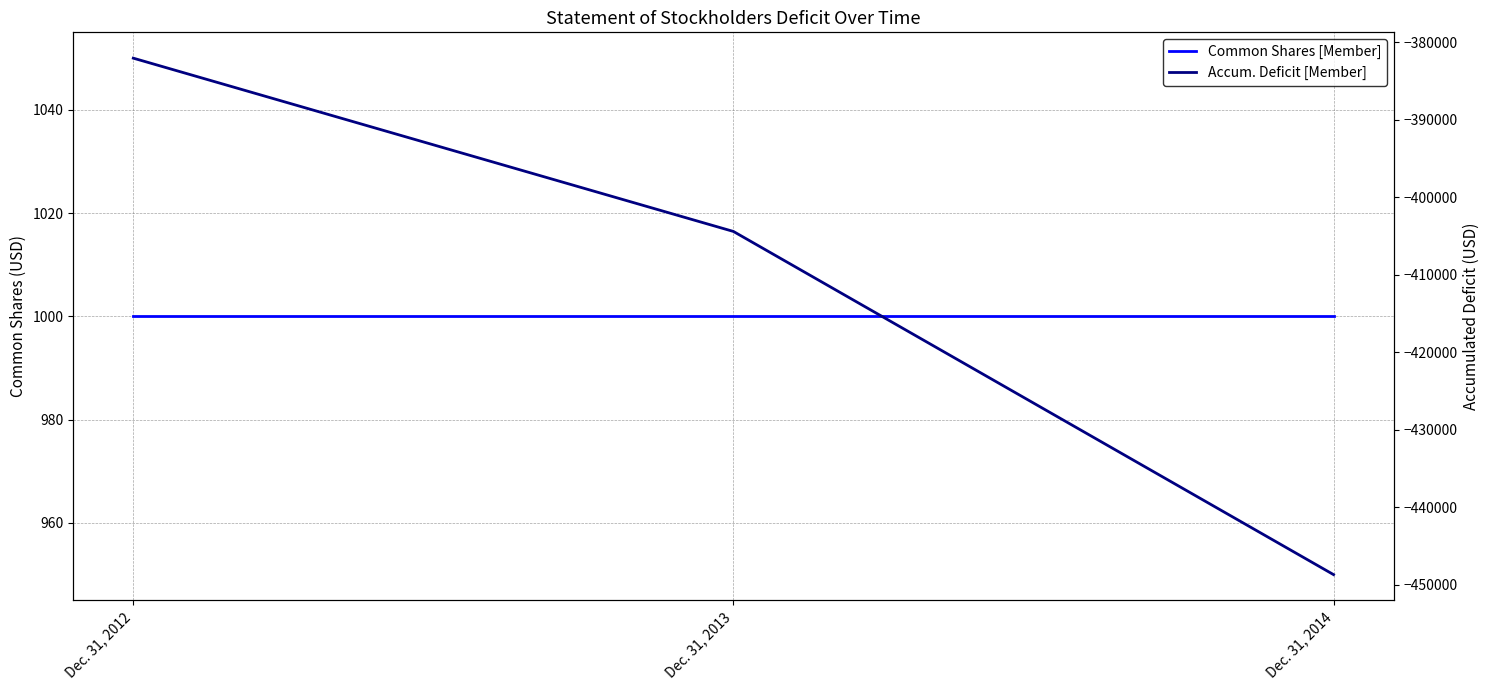

Reading left to right, what are all the values shown in this chart?

Common Shares [Member]: 1000	1000	1000
Accum. Deficit [Member]: -382028	-404395	-448687